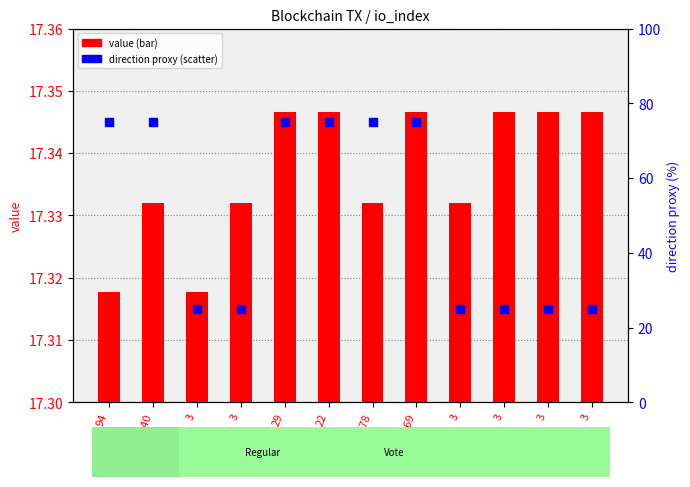

At how many categories does at least one series exceed 46?

6